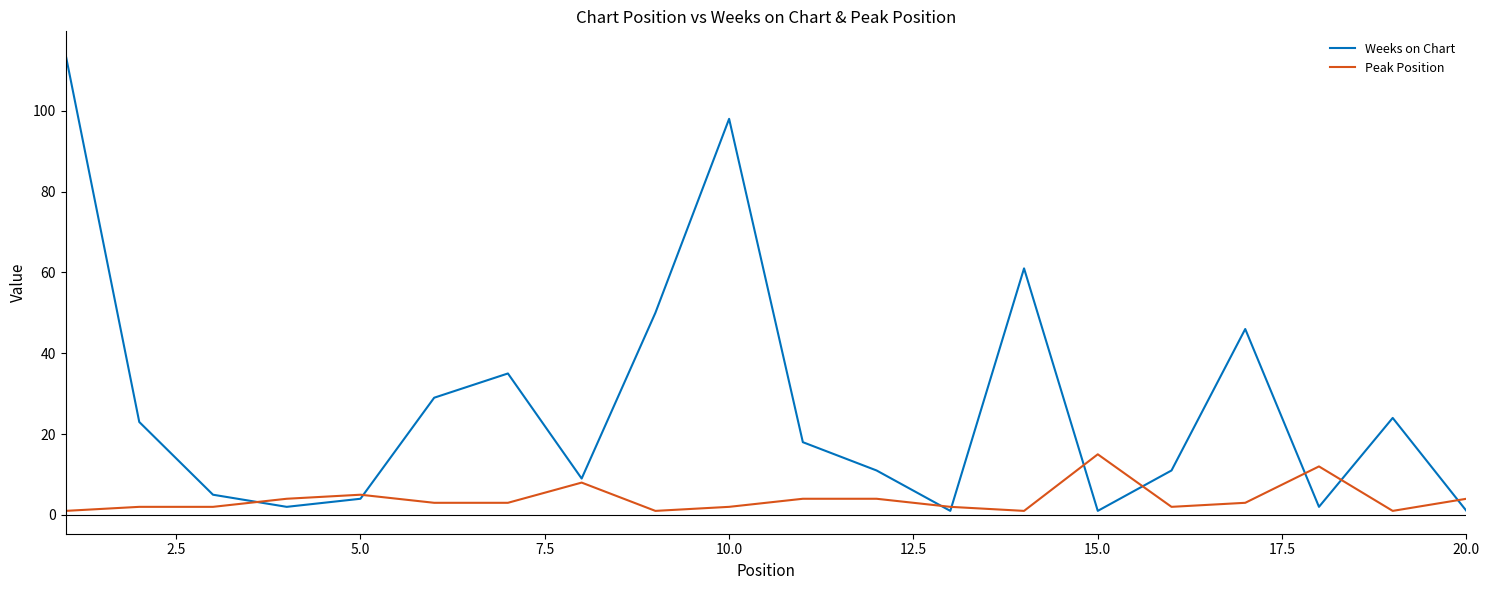

True or false: Weeks on Chart has more than 1 interior local peaks.

True